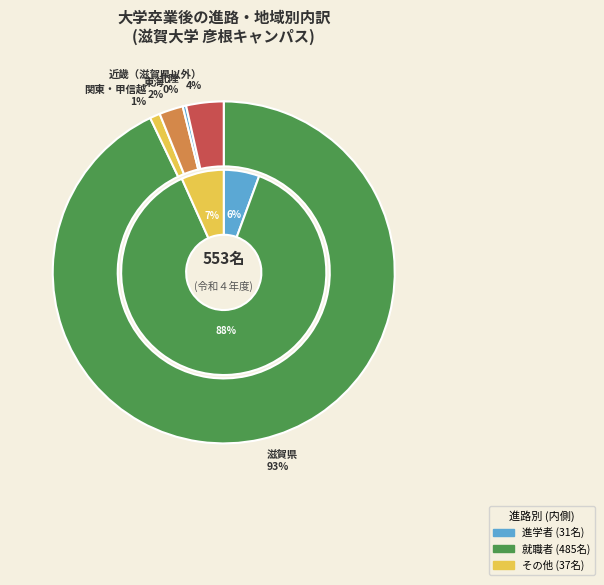

How many segments does this pie chart have?

5